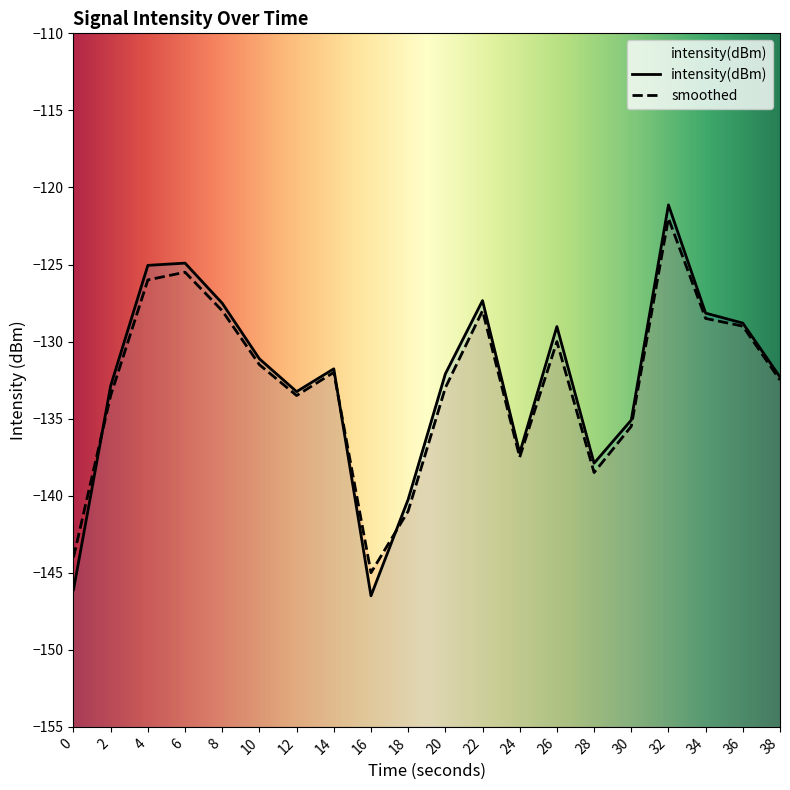

Rank the series by their maximum value, from lowest to highest.

smoothed, intensity(dBm)